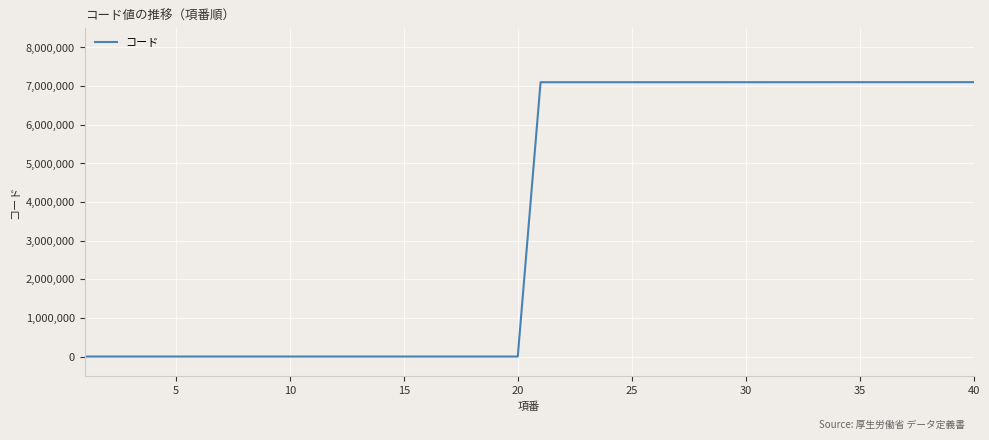

What is the greatest value displayed?

7102000